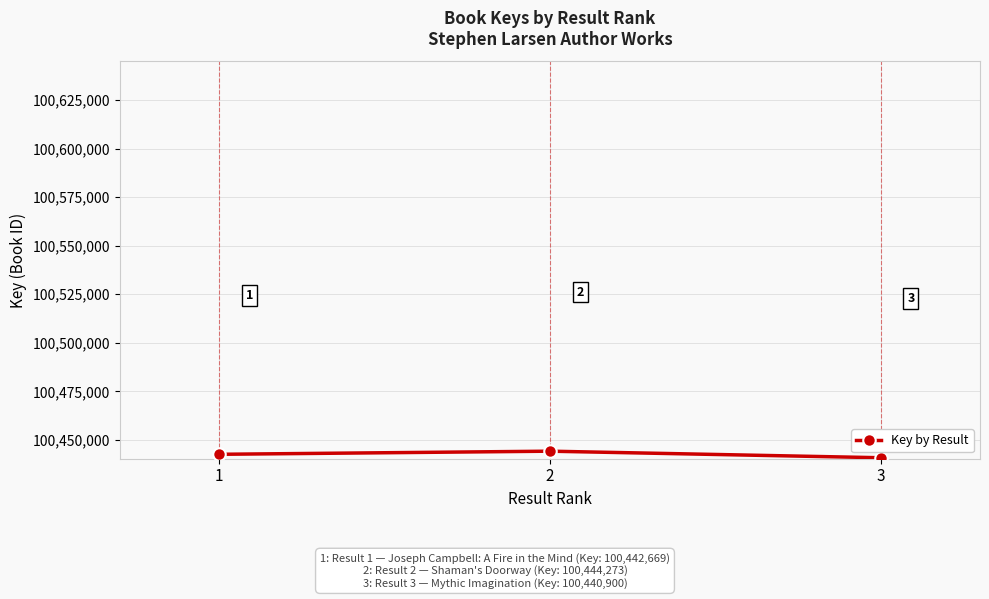

What is the ratio of the value at 2 to the value at 1?

1.0